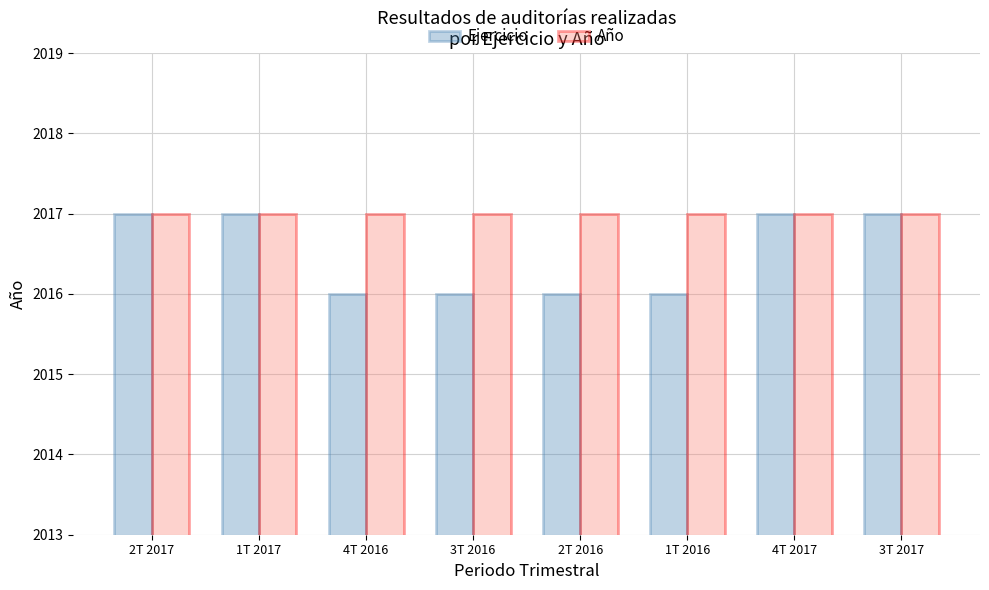

Reading left to right, what are all the values shown in this chart?

Ejercicio: 2017	2017	2016	2016	2016	2016	2017	2017
Año: 2017	2017	2017	2017	2017	2017	2017	2017